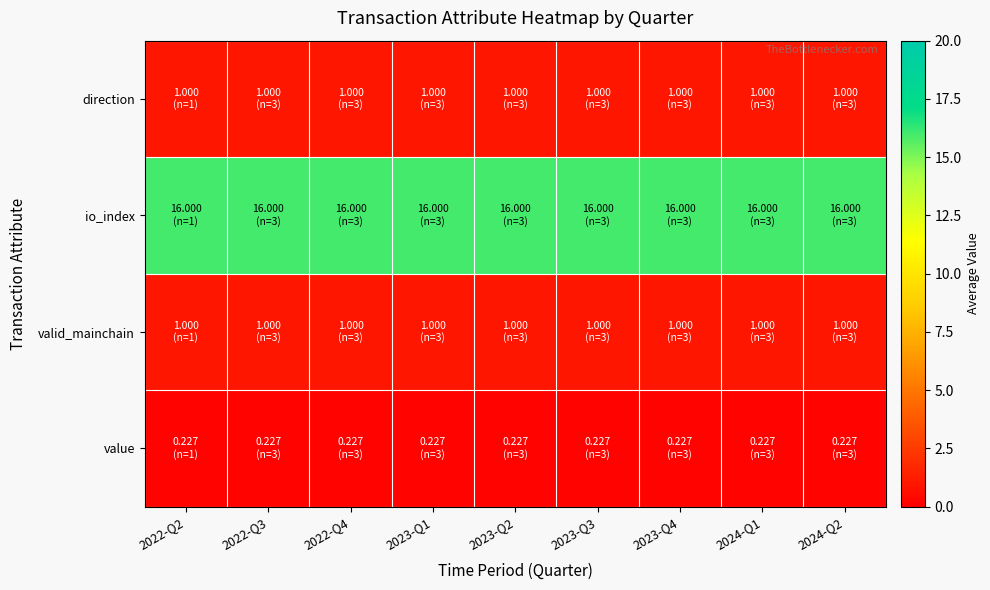

Count the number of categories in the chart.

9